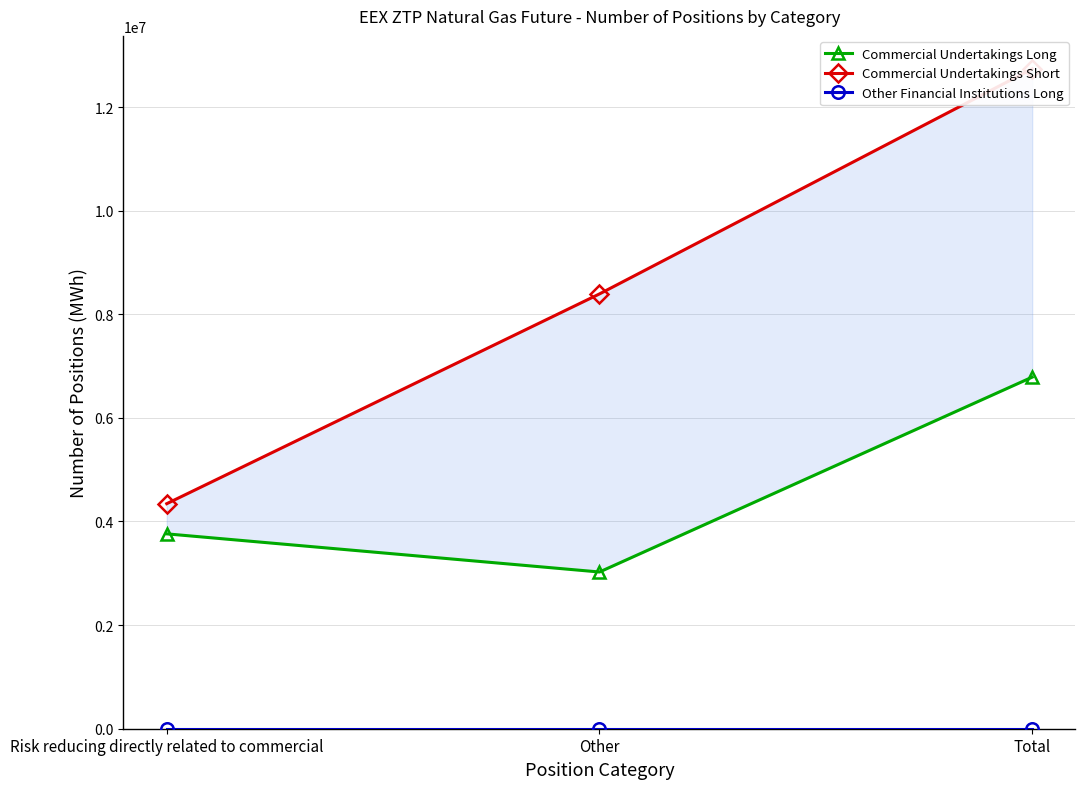

What is the label of the 2nd point from the left?

Other